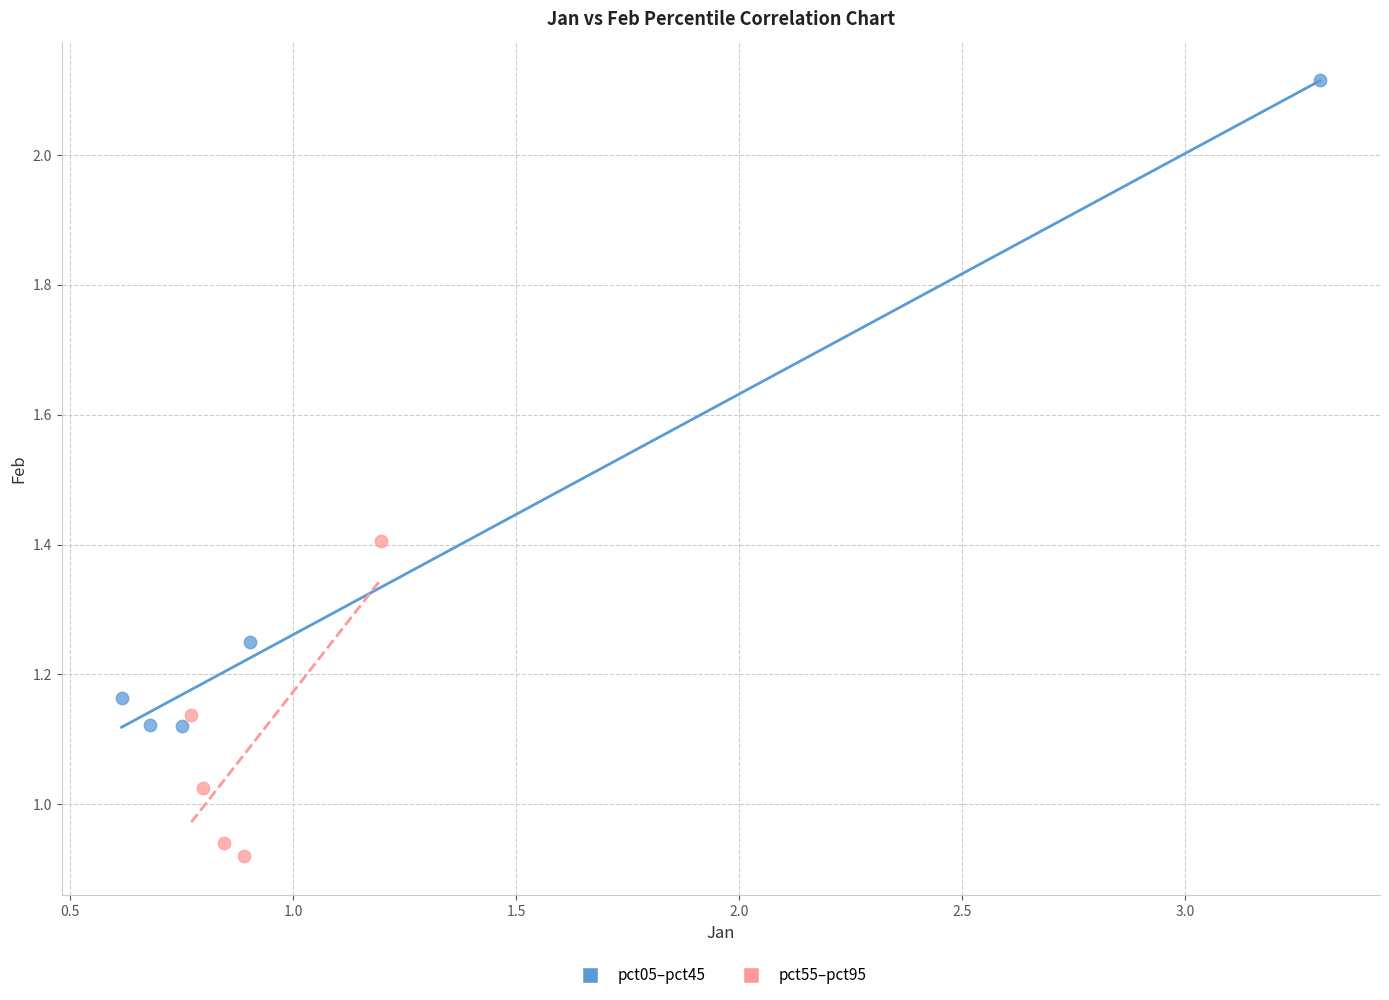

Which series reaches the minimum Y coordinate?

pct55–pct95